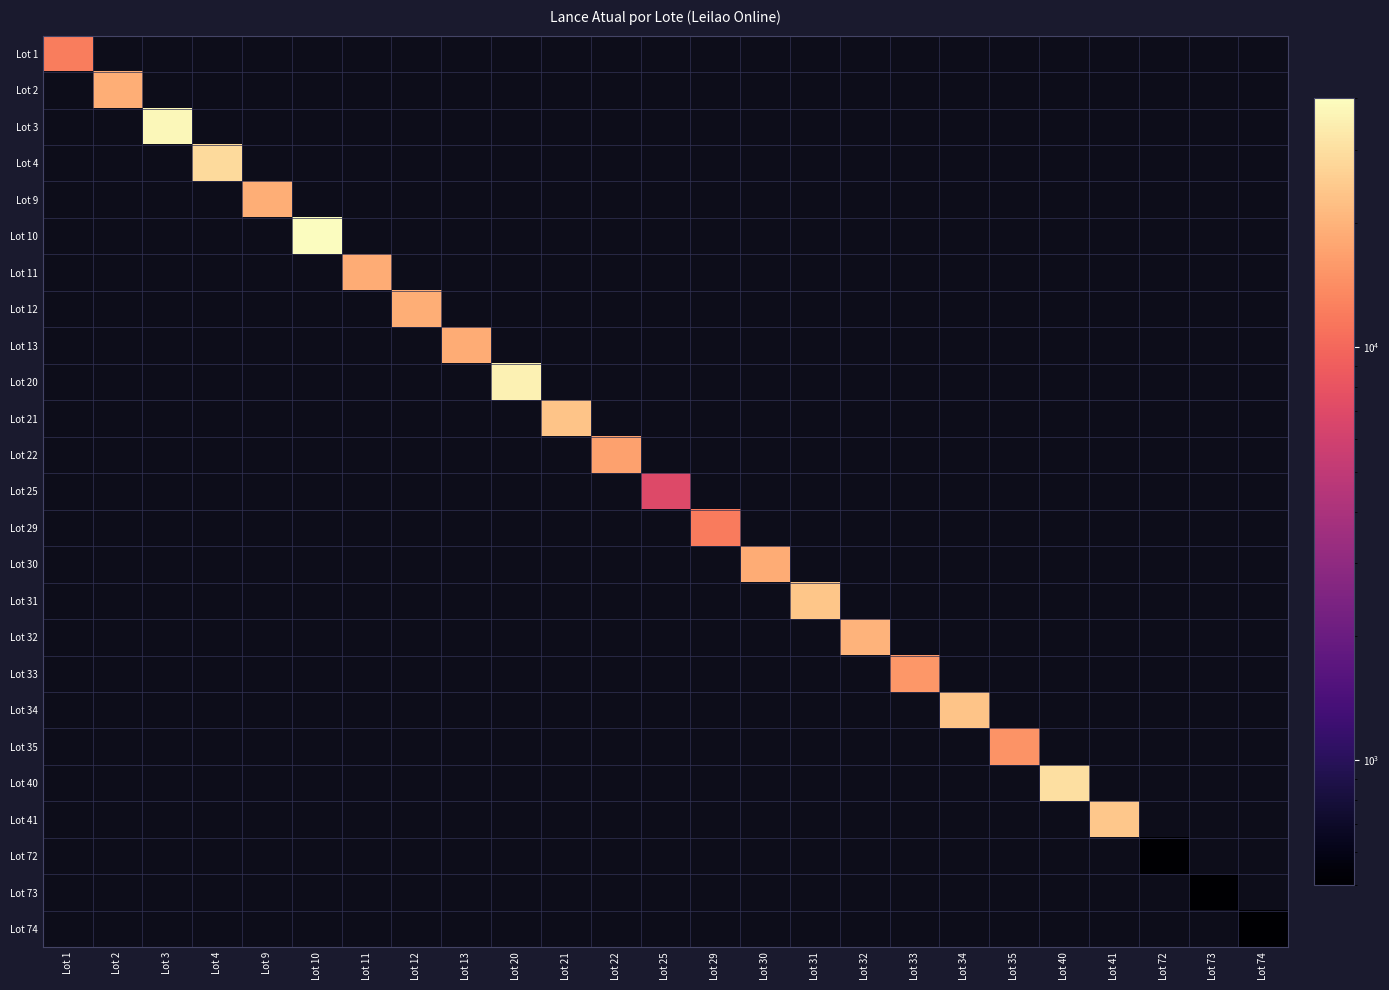

How many positive values does the Lot 73 series have?

1